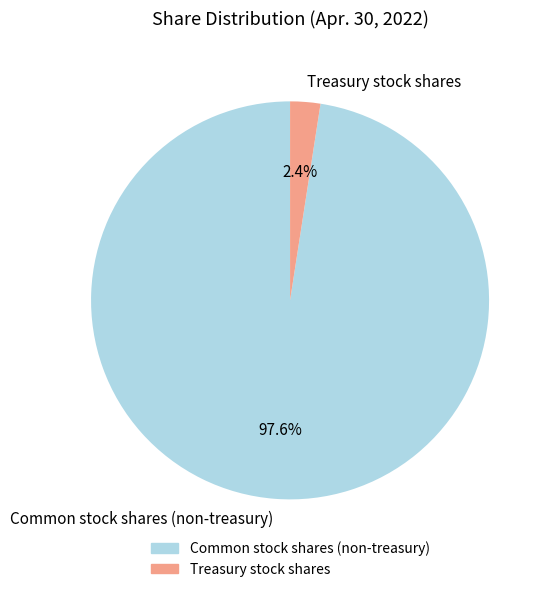

Which category has the biggest portion of the pie?

Common stock shares (non-treasury)